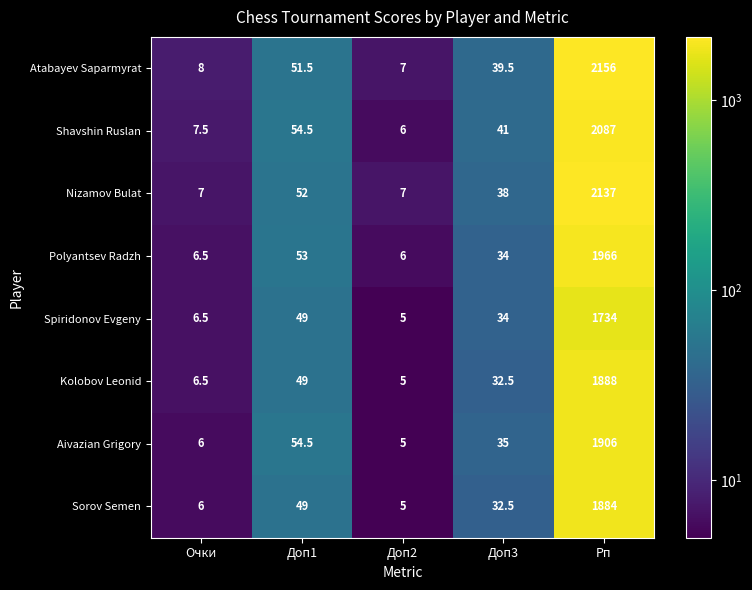

What is the difference between the highest and lowest values at Очки?

2.0